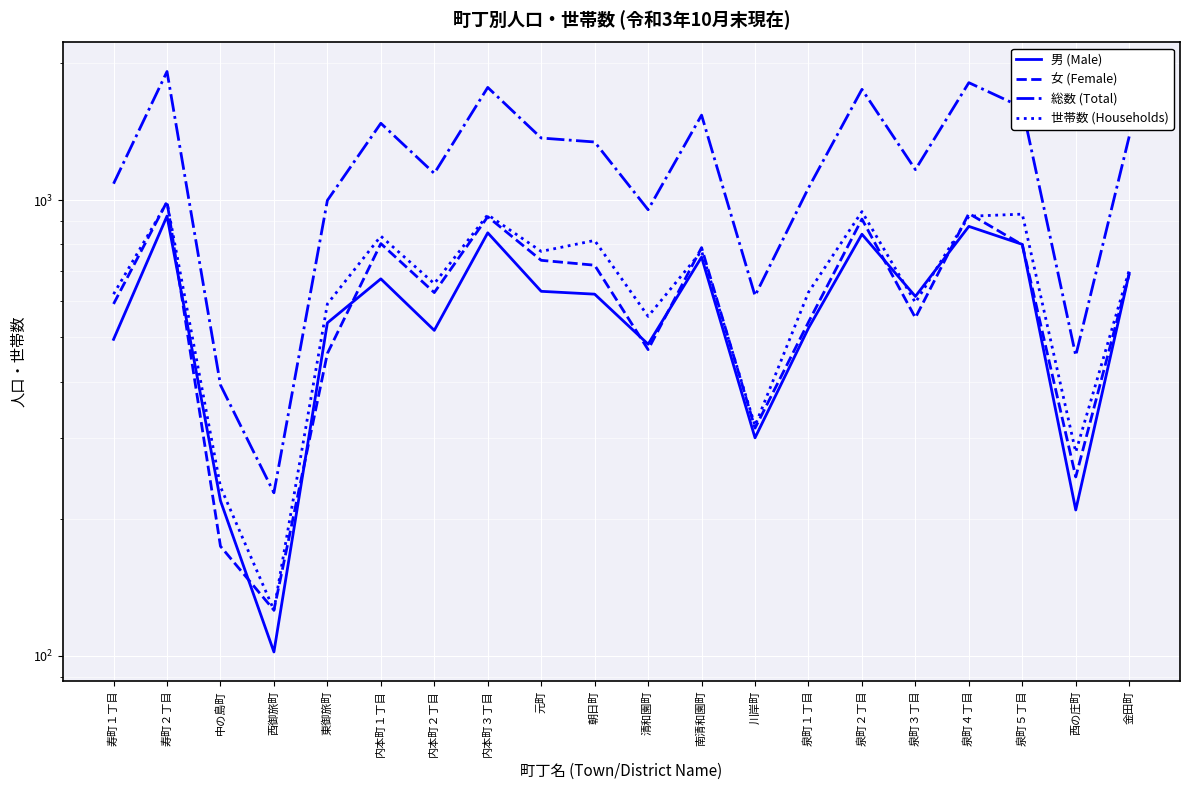

What is the difference between the maximum and minimum values in the 総数 (Total) series?

1688